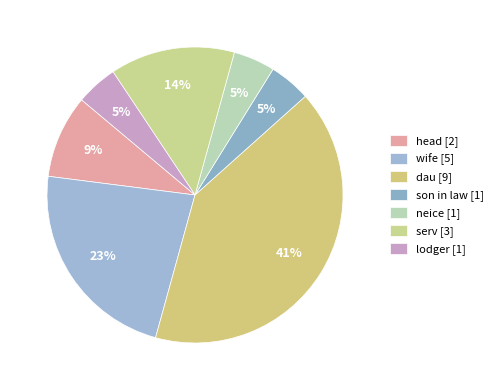

How many slices are in this pie chart?

7